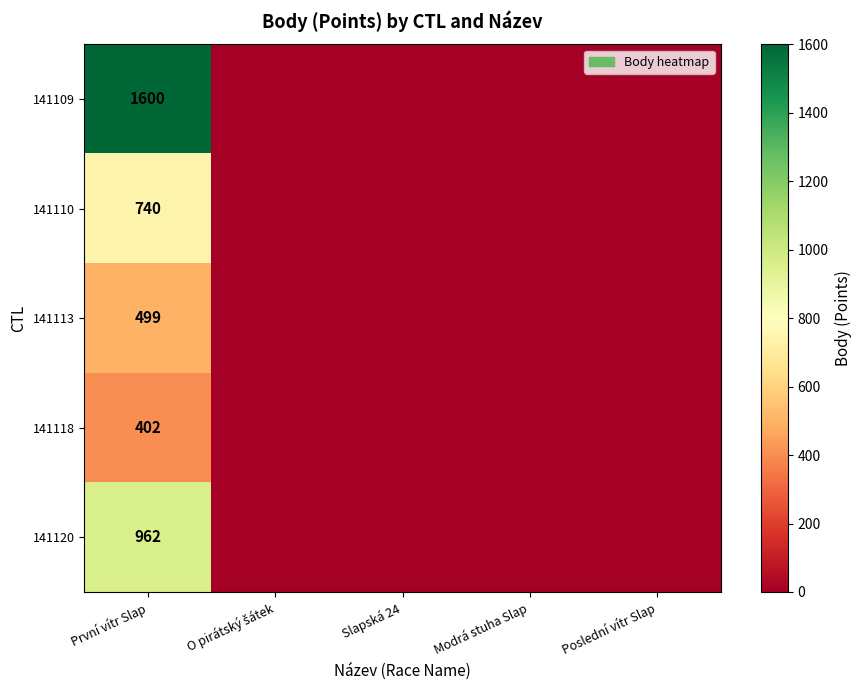

True or false: 141113 has a value of 215 at První vítr Slap.

False